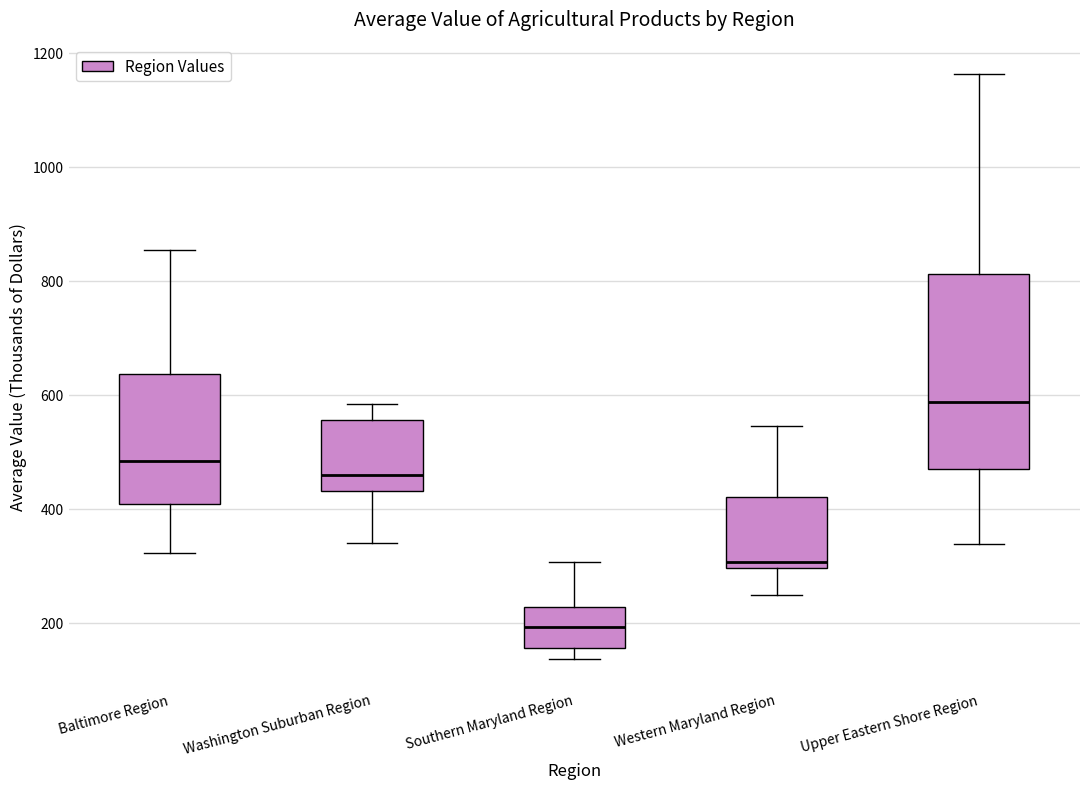

Where is the upper edge of the box for Western Maryland Region on the y-axis? The values are not printed on the chart, so give them approximately, as read against the axis.

420